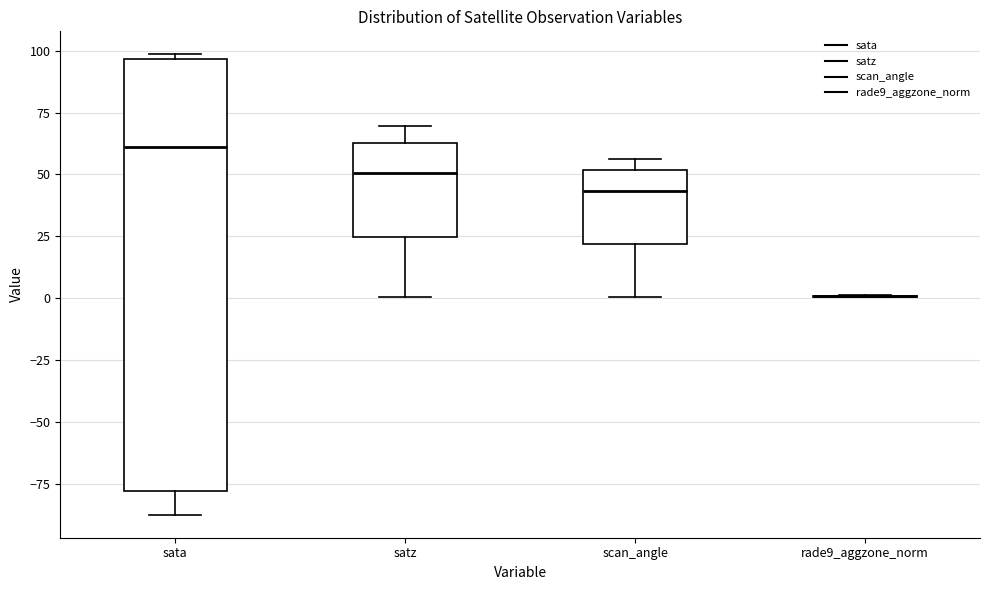

Where does the median line of the box for scan_angle sit on the y-axis? The values are not printed on the chart, so give them approximately, as read against the axis.

45